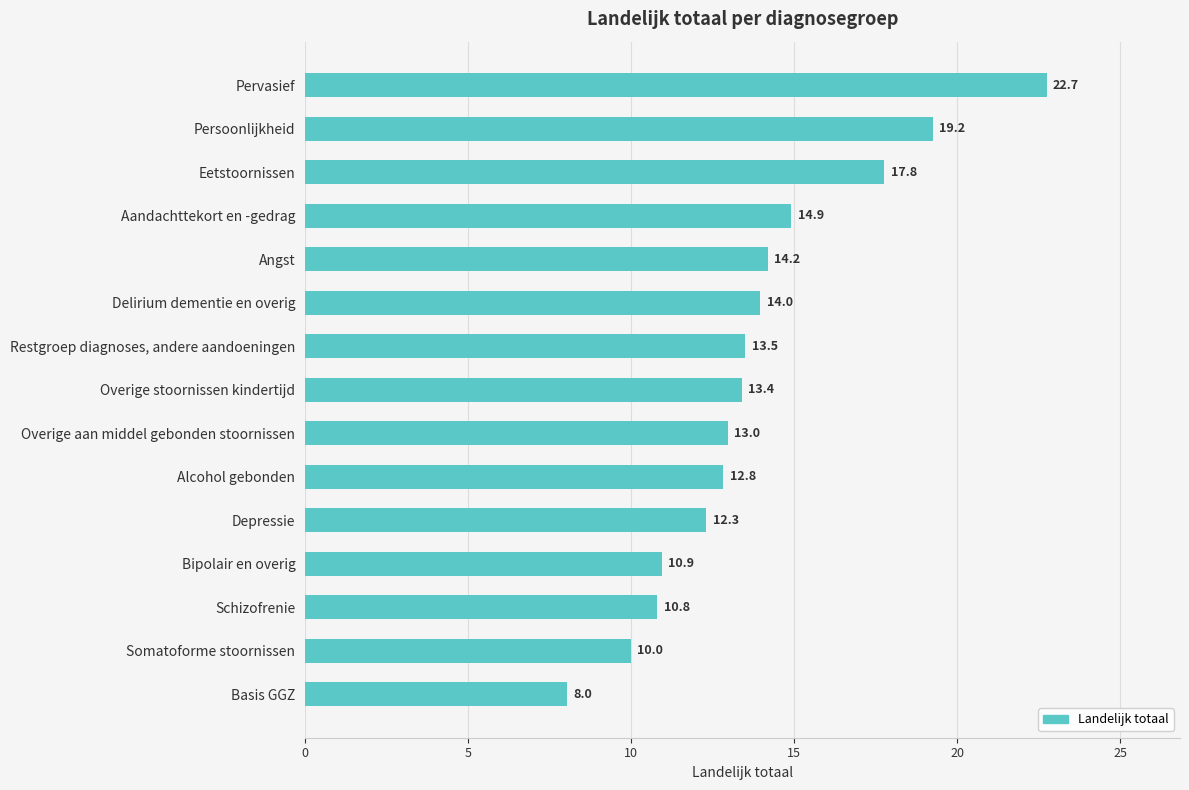

Between Alcohol gebonden and Delirium dementie en overig, which is larger?

Delirium dementie en overig